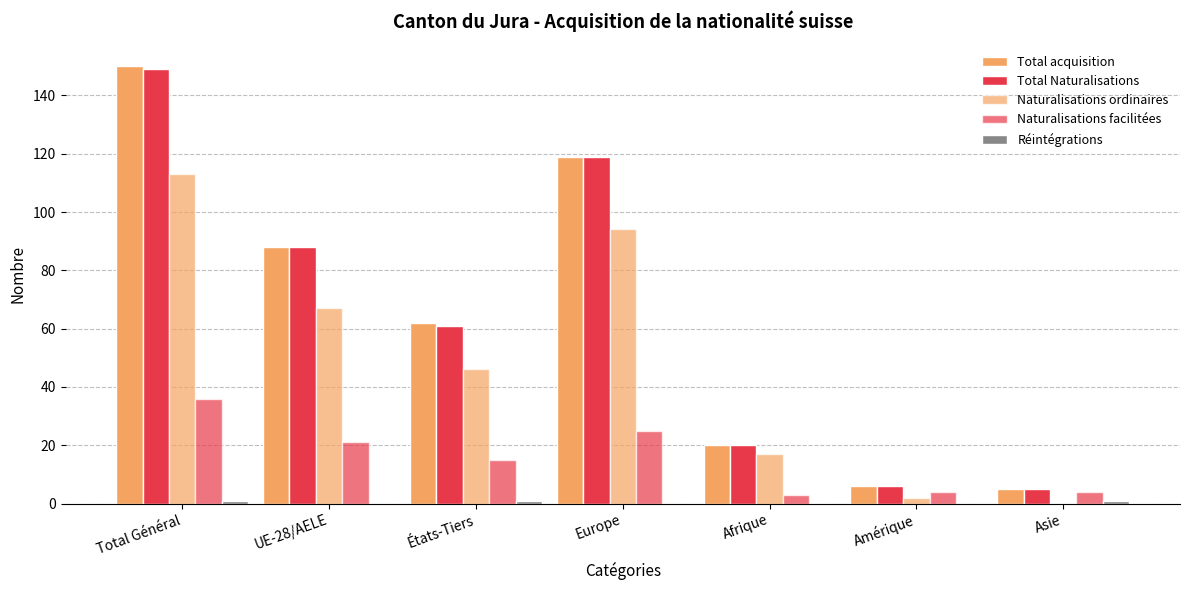

Reading left to right, what are all the values shown in this chart?

Total acquisition: Total Général=150	UE-28/AELE=88	États-Tiers=62	Europe=119	Afrique=20	Amérique=6	Asie=5
Total Naturalisations: Total Général=149	UE-28/AELE=88	États-Tiers=61	Europe=119	Afrique=20	Amérique=6	Asie=5
Naturalisations ordinaires: Total Général=113	UE-28/AELE=67	États-Tiers=46	Europe=94	Afrique=17	Amérique=2	Asie=0
Naturalisations facilitées: Total Général=36	UE-28/AELE=21	États-Tiers=15	Europe=25	Afrique=3	Amérique=4	Asie=4
Réintégrations: Total Général=1	UE-28/AELE=0	États-Tiers=1	Europe=0	Afrique=0	Amérique=0	Asie=1